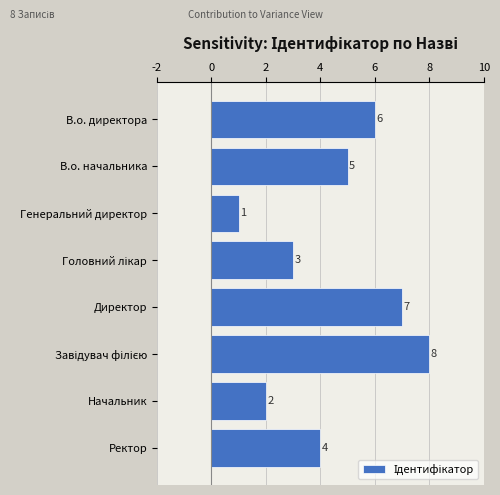

Reading bottom to top, transcribe all the data shown in this chart.

4	2	8	7	3	1	5	6